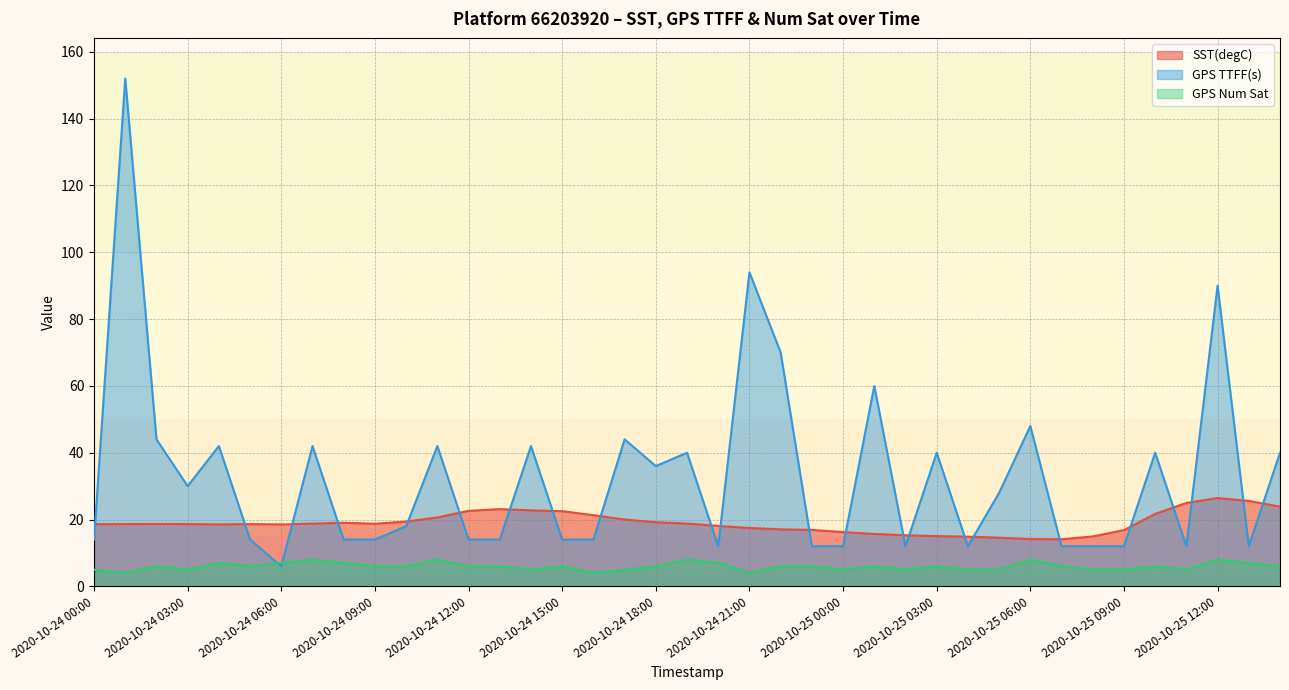

How many data points in GPS TTFF(s) are less than 18?

19